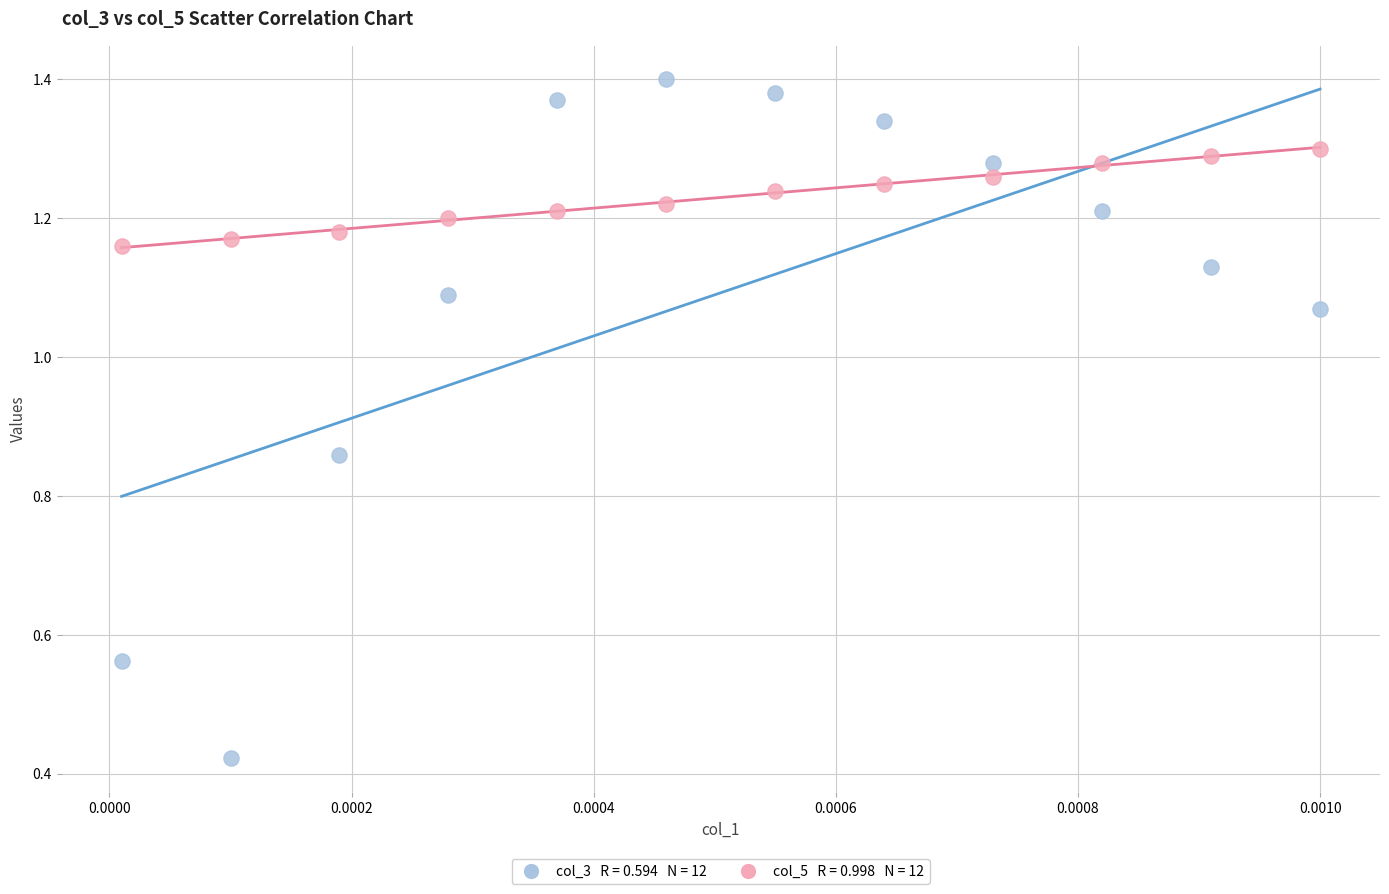

Across all data points, what is the range of Y values (max minus min)?

1.0